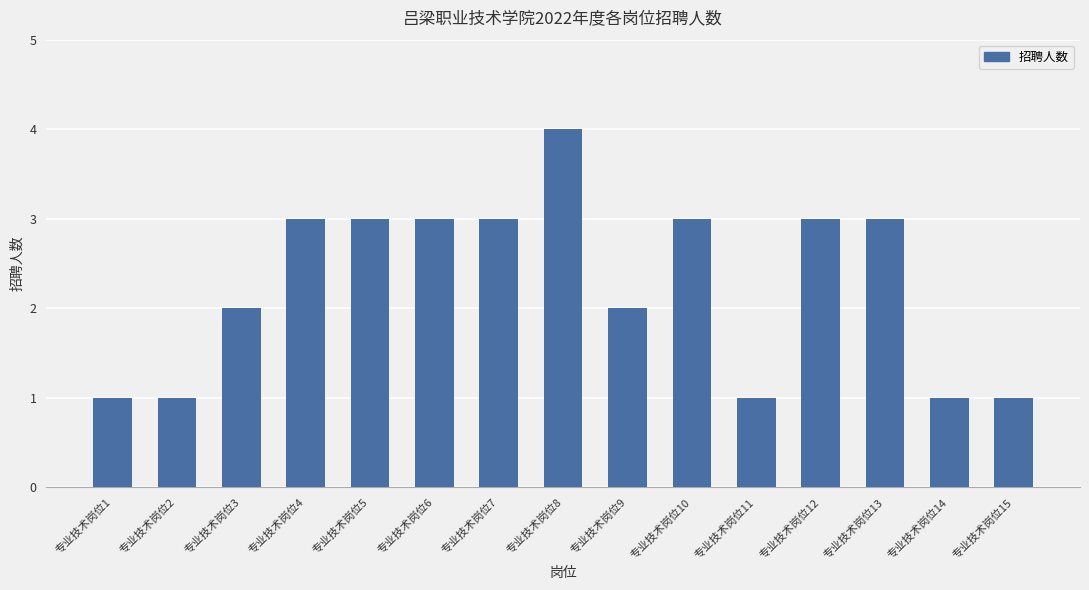

What is the maximum value shown in the chart?

4